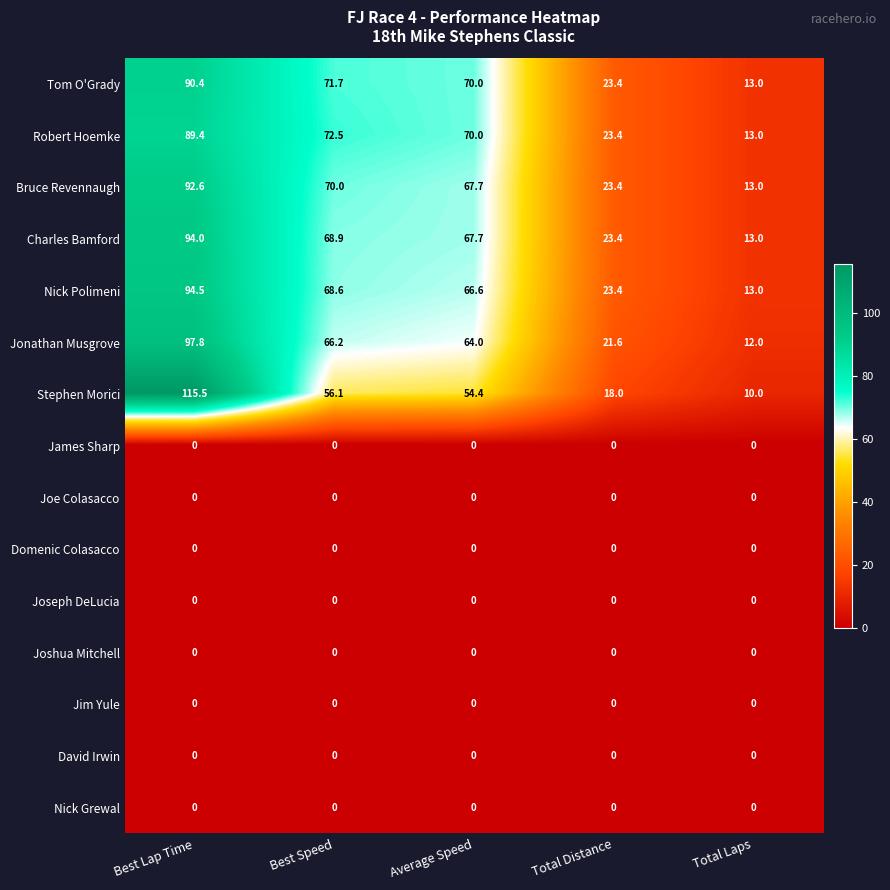

At which category does the chart reach its peak across all series?

Best Lap Time